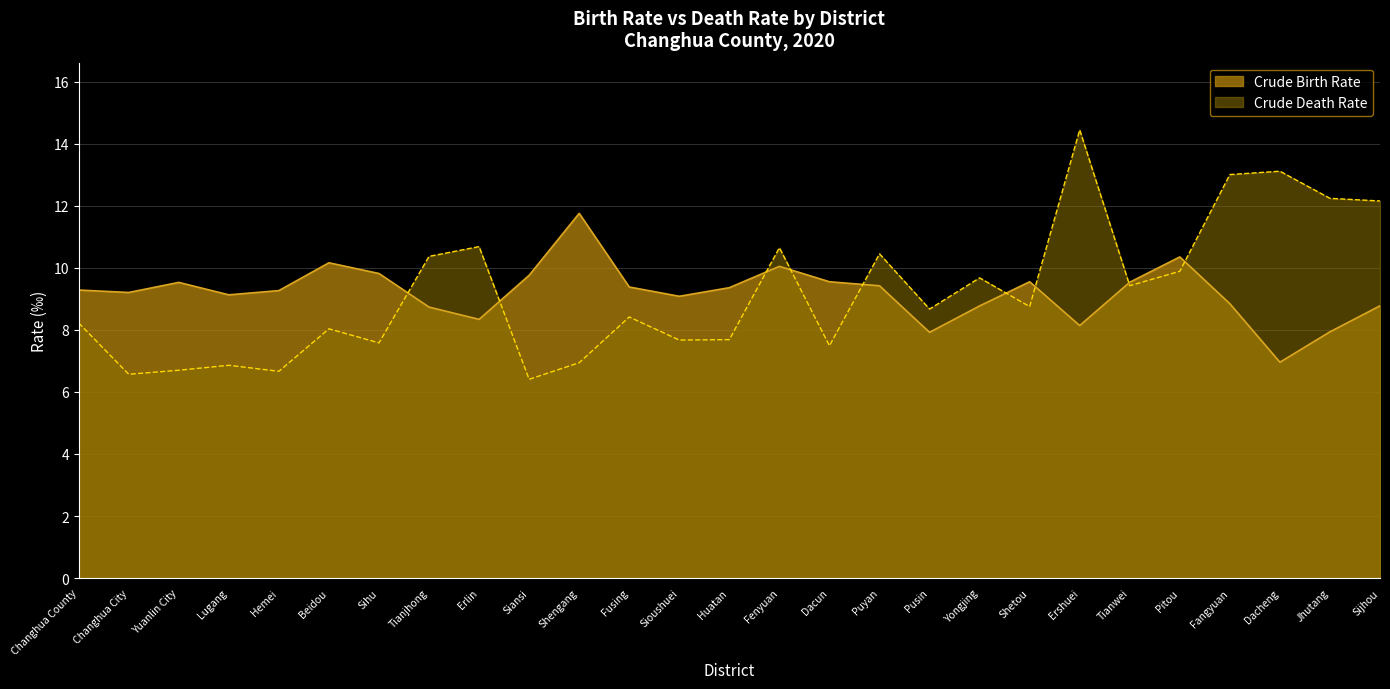

Which series ends up on top after the final intersection of Crude Death Rate and Crude Birth Rate?

Crude Death Rate